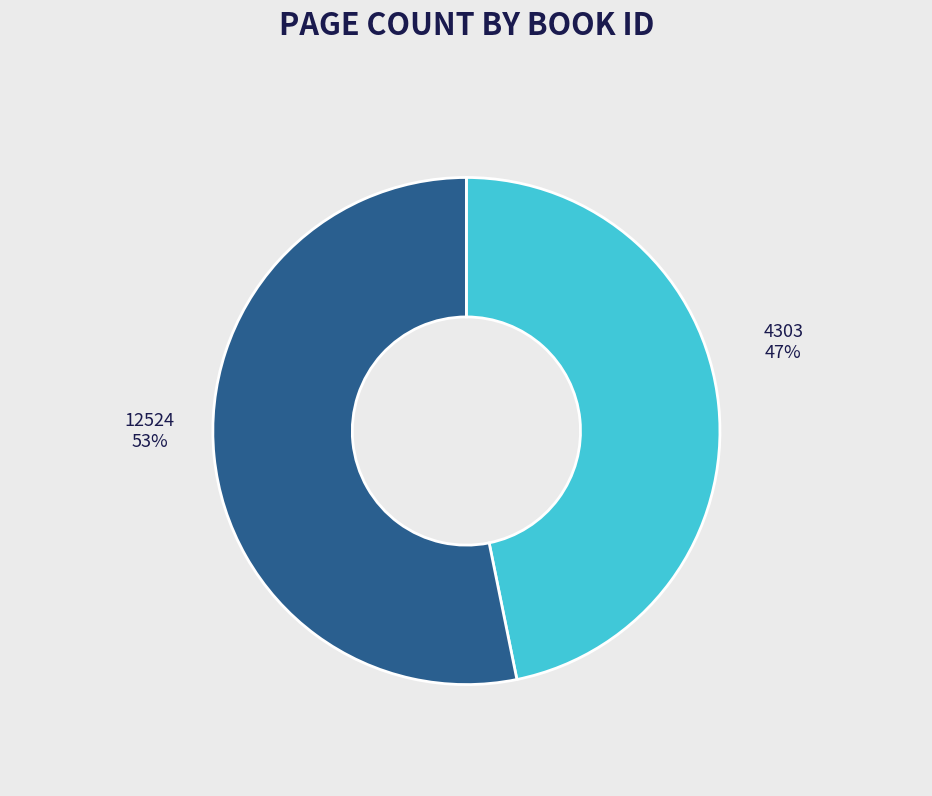

How many slices are in this pie chart?

2